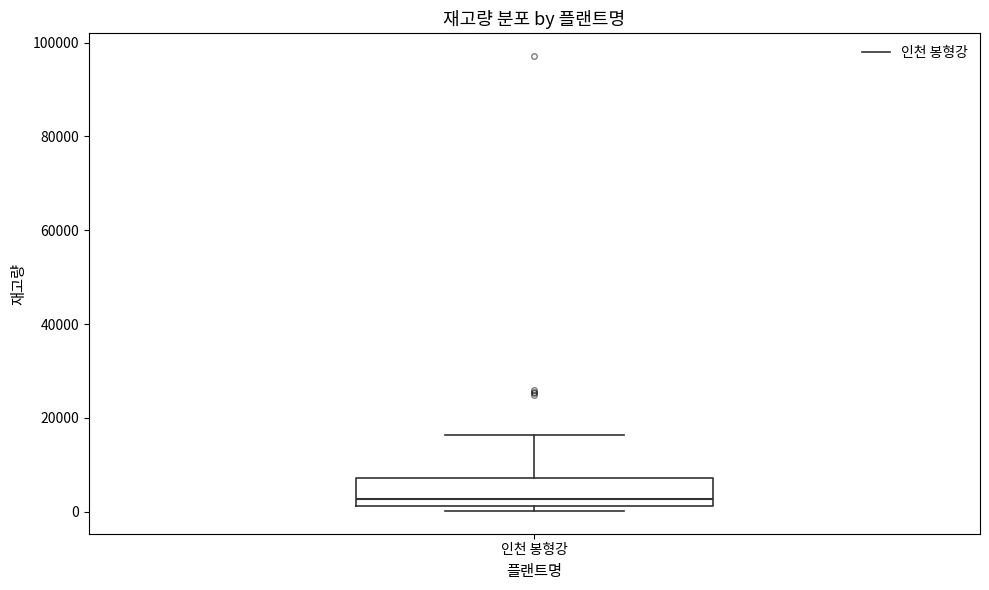

Transcribe this box plot: give where the median line is, the range the box spans, and where the two whiskers end, as read against the y-axis. The values are not printed on the chart, so give them approximately, as read against the axis.

median 2000 (just above the box's lower edge), box 2000 to 8000, whiskers 0 to 16000